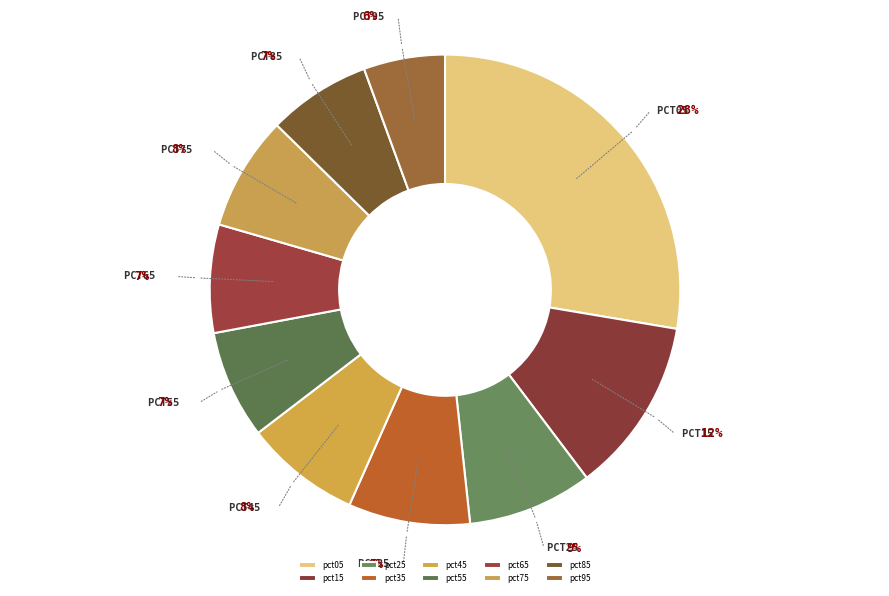

Does pct65 account for over 50% of the chart?

No